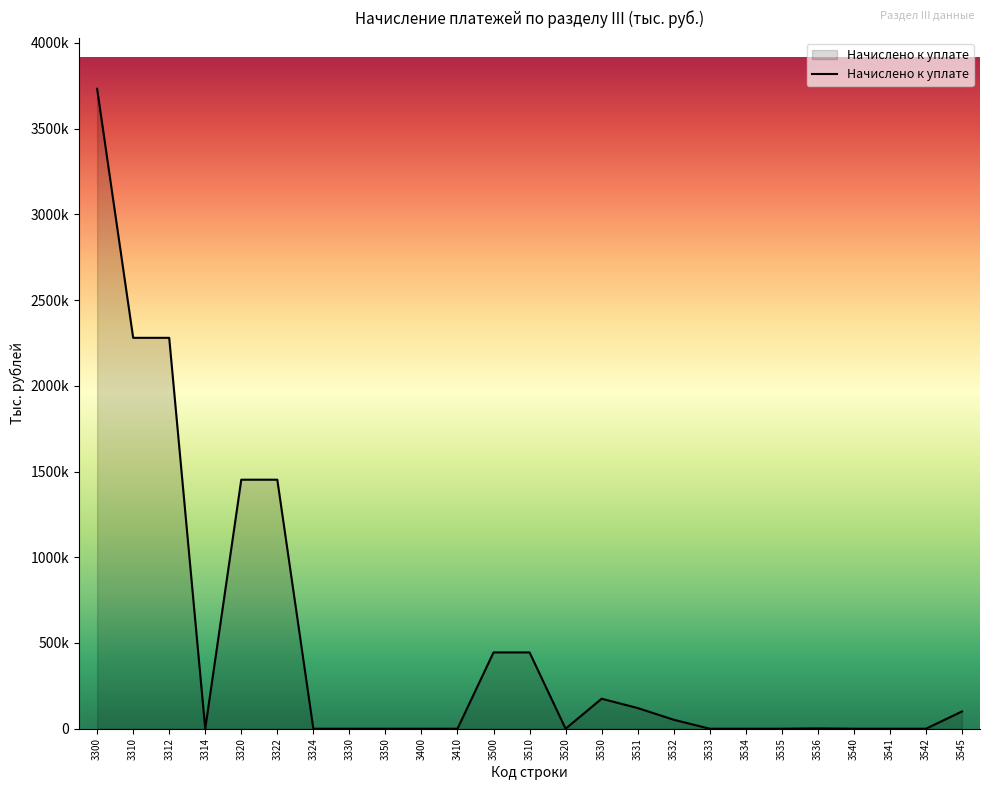

True or false: the data has more than 0 interior local peaks.

True